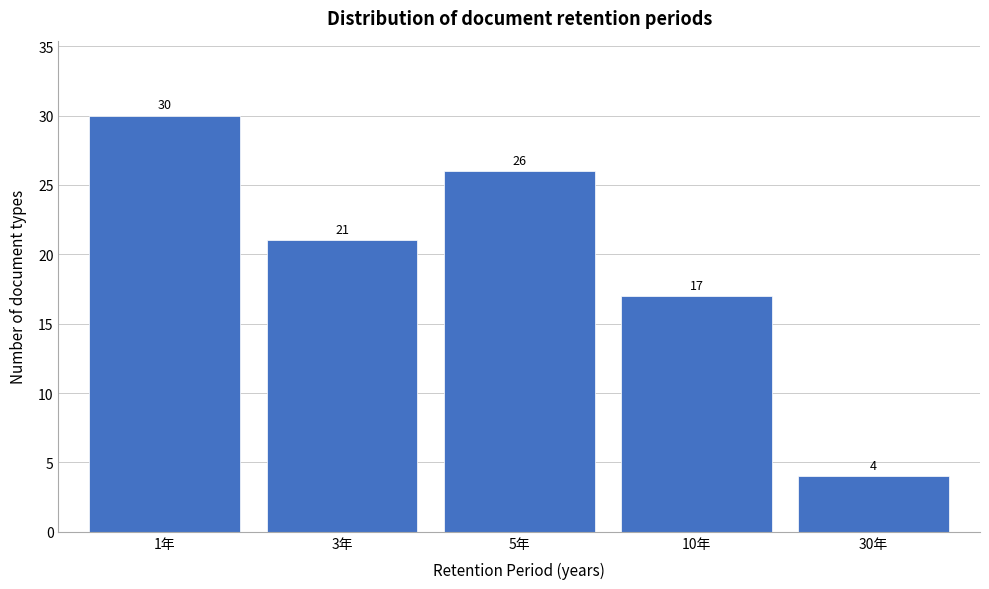

Reading right to left, what are all the values shown in this chart?

4	17	26	21	30